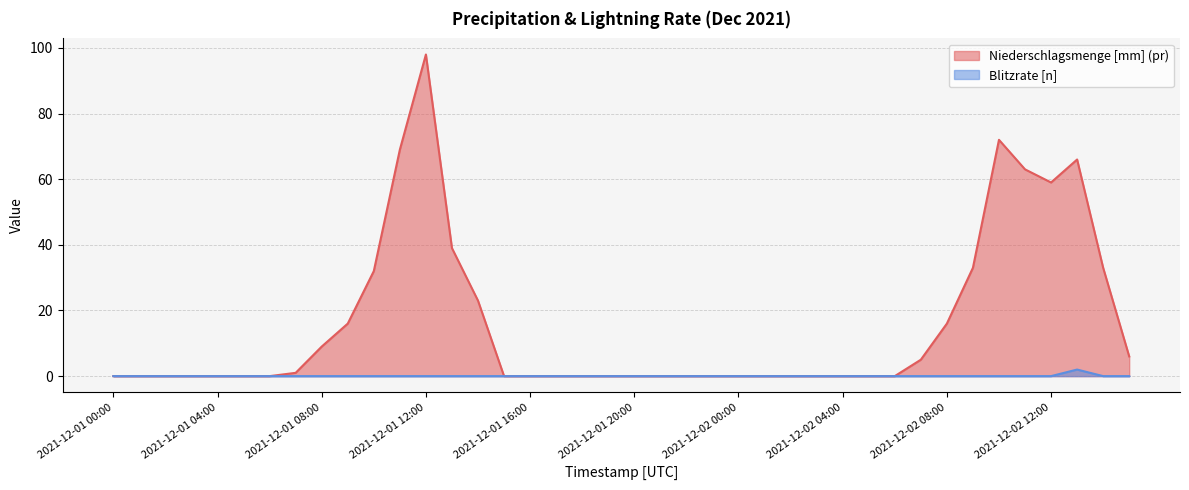

Is the value of Blitzrate [n] at 2021-12-02 14:00 greater than the value of Niederschlagsmenge [mm] (pr) at 2021-12-01 21:00?

No